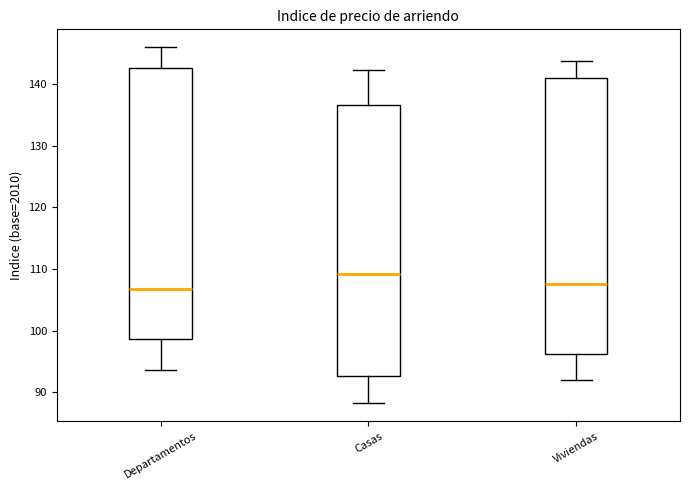

Which box's median line is the highest?

Casas